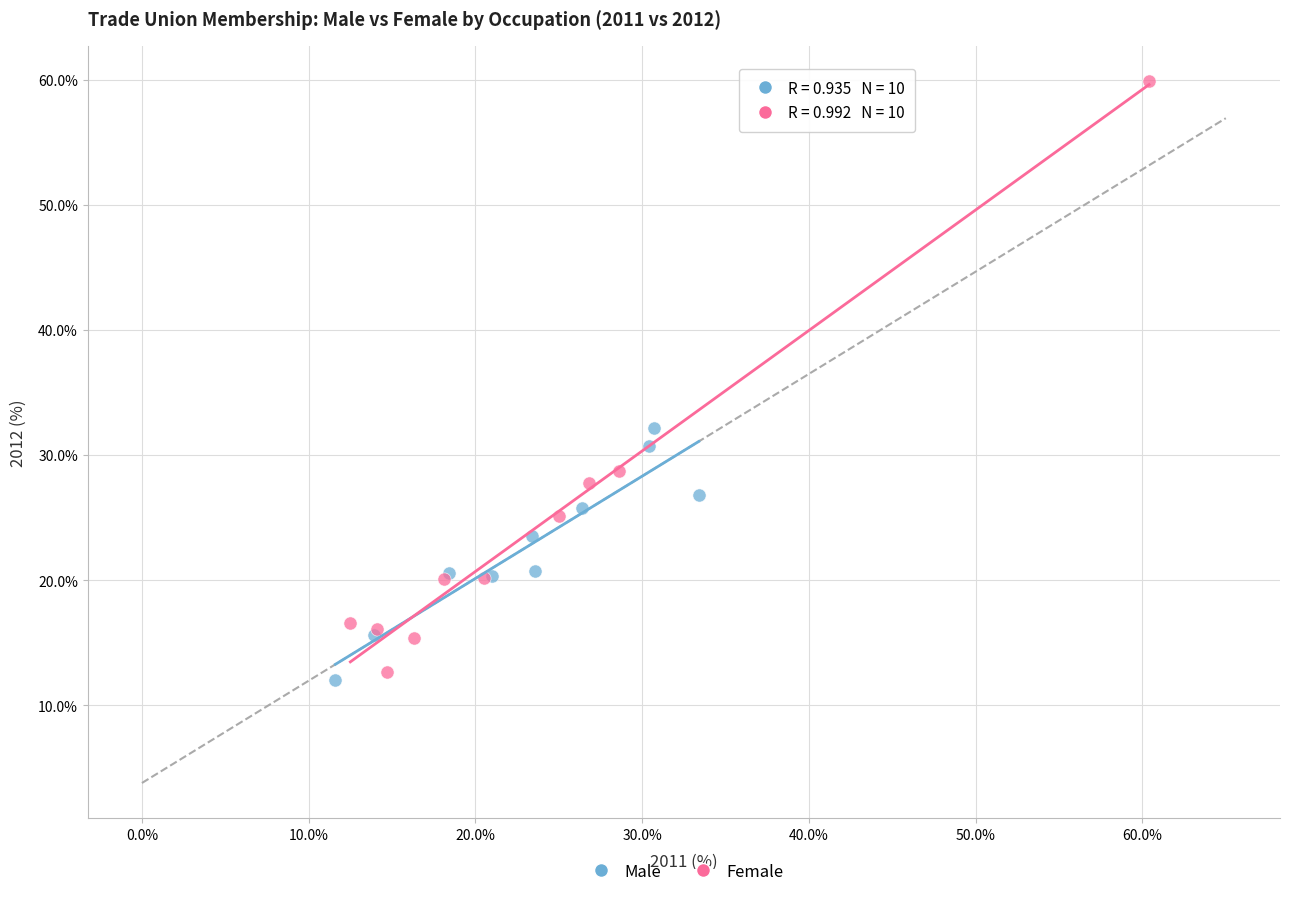

What are all the series names shown in the legend?

Male, Female